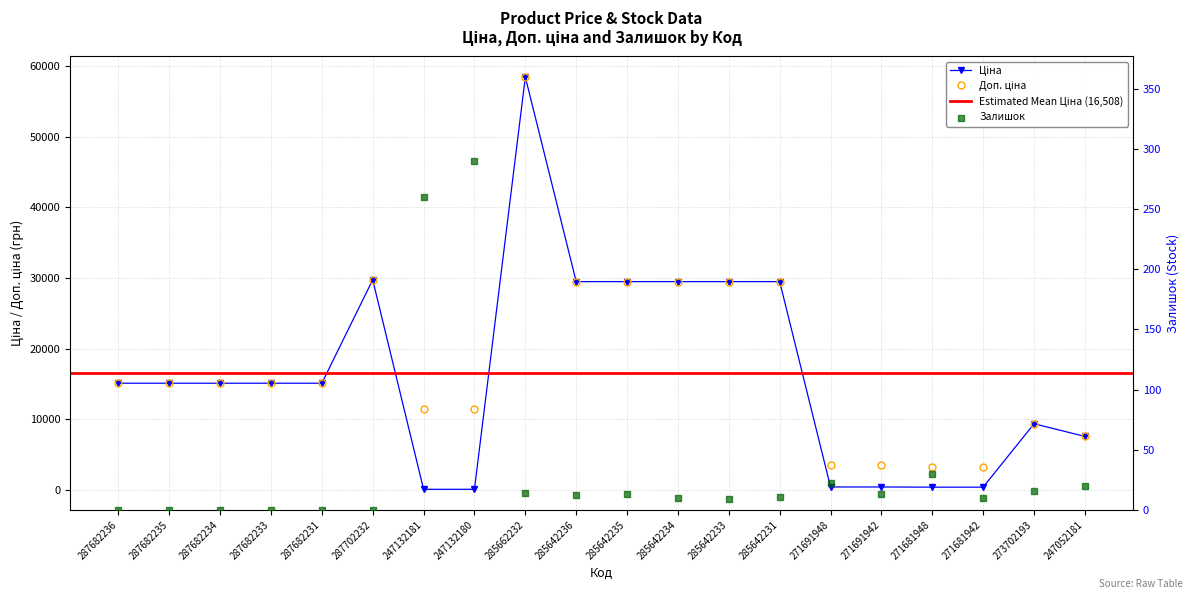

Which series contains the highest Y value?

Ціна